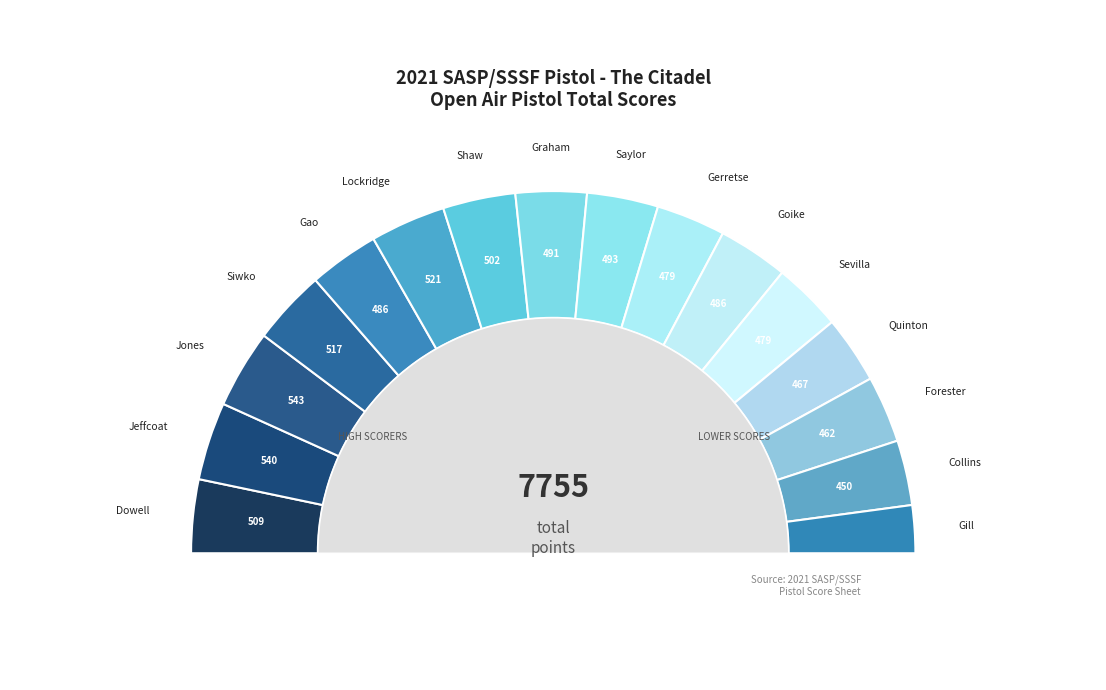

How many slices are in this pie chart?

16